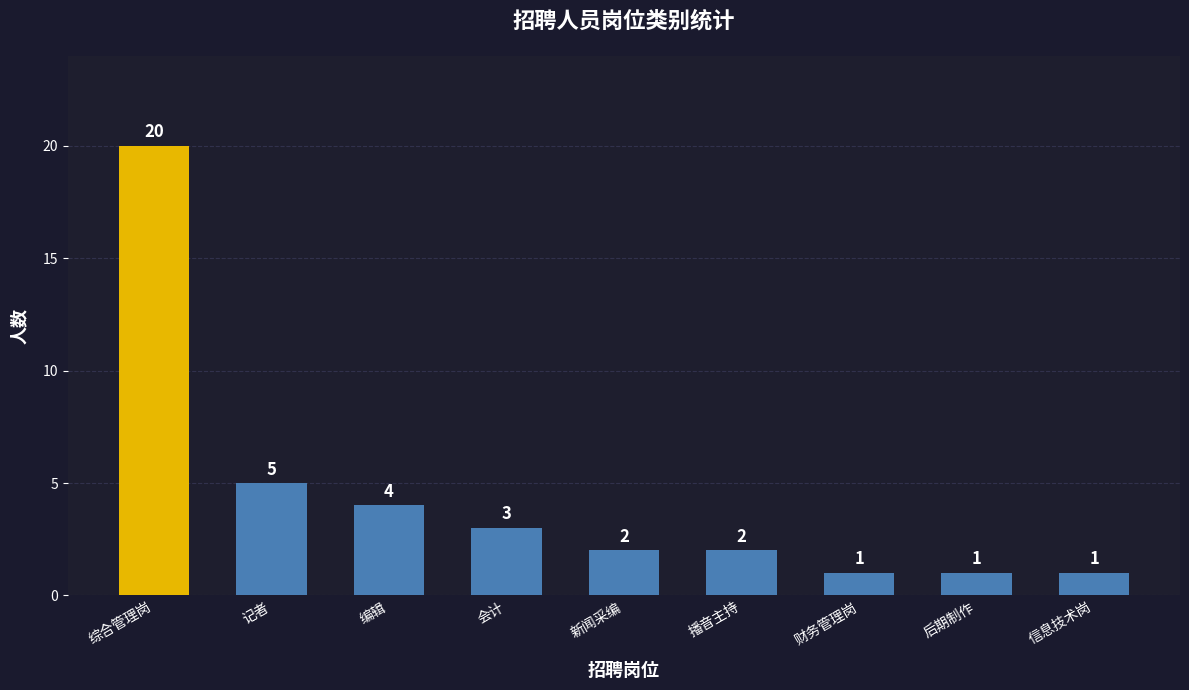

What is the value of the 5th bar from the left?

2